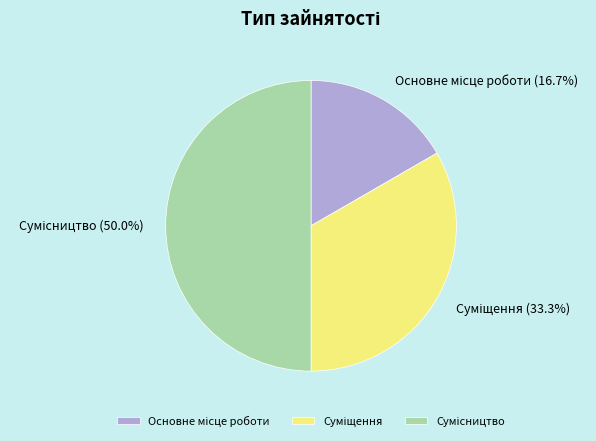

Does Основне місце роботи account for over 50% of the chart?

No